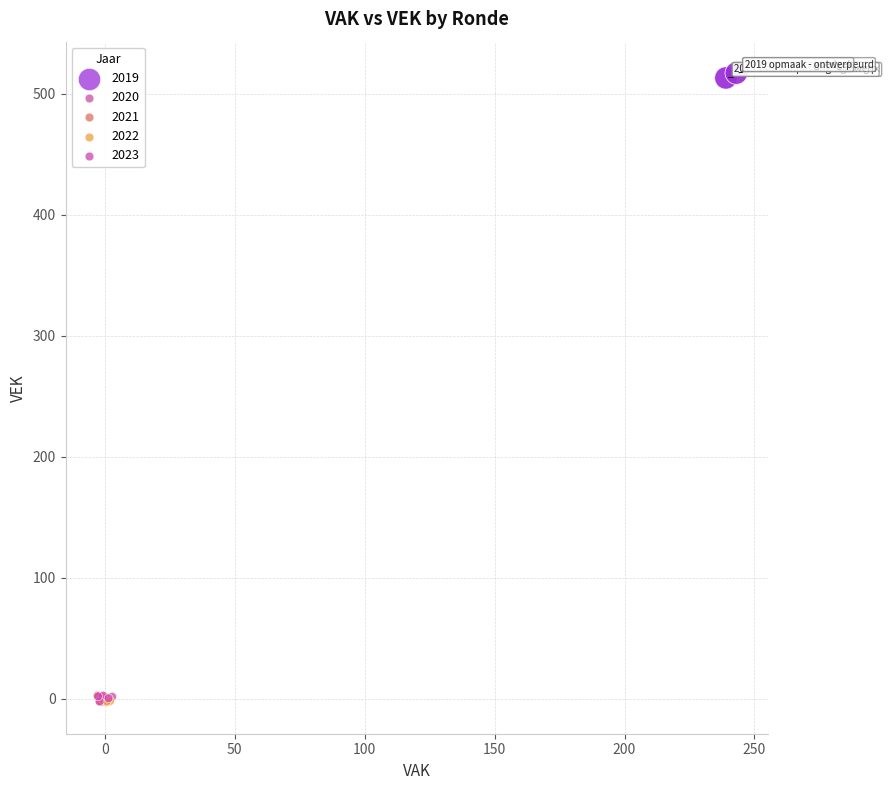

Which series reaches the maximum Y coordinate?

2019